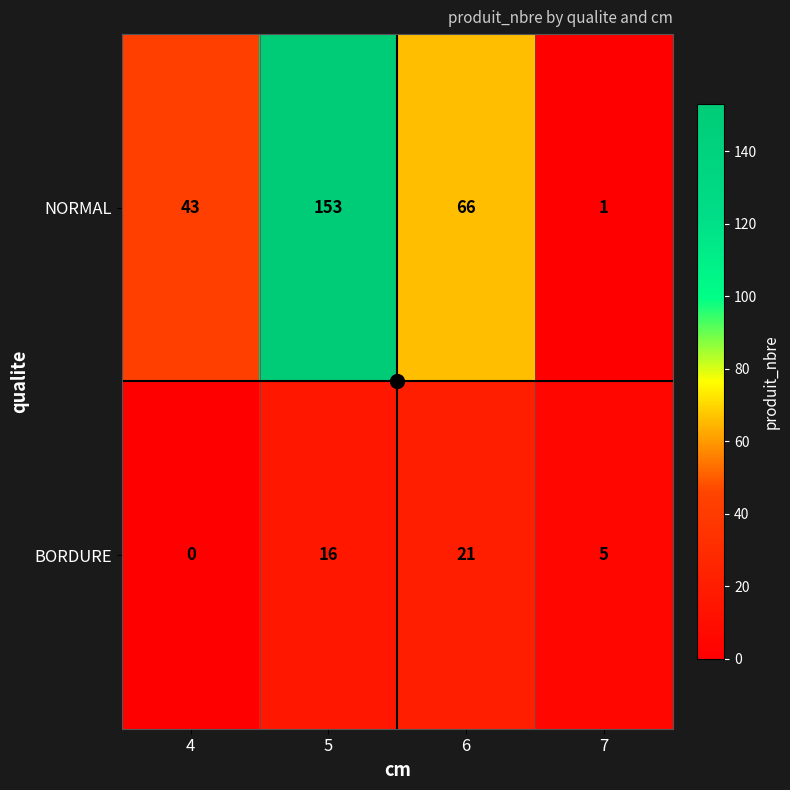

Which series has the largest range (max minus min)?

NORMAL